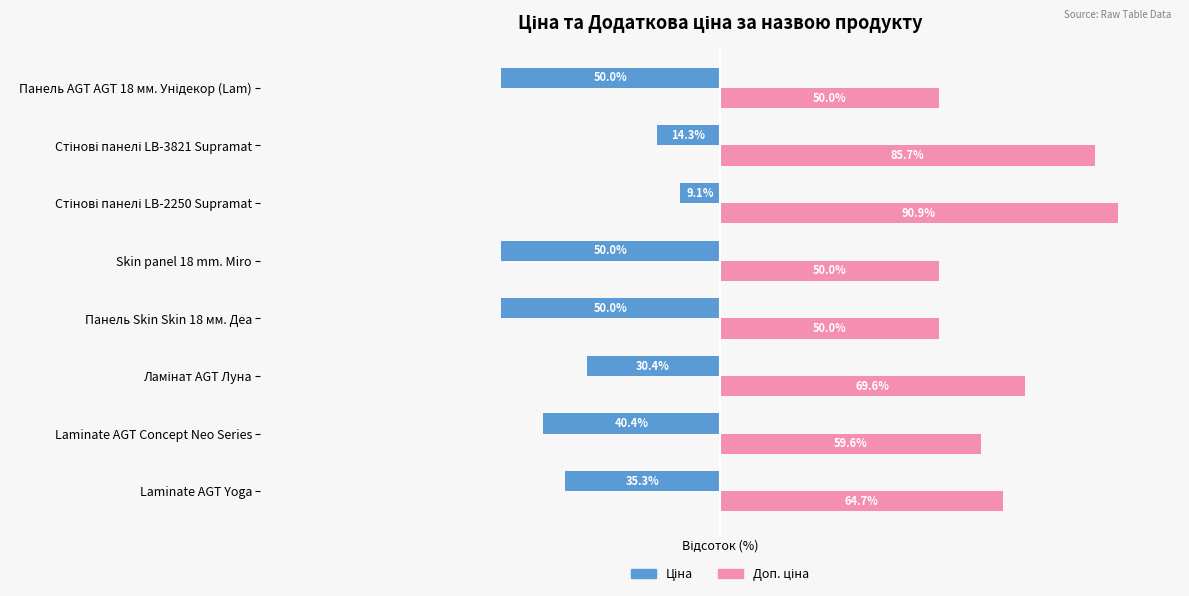

What is the difference between the maximum and minimum values in the Доп. ціна series?

40.9